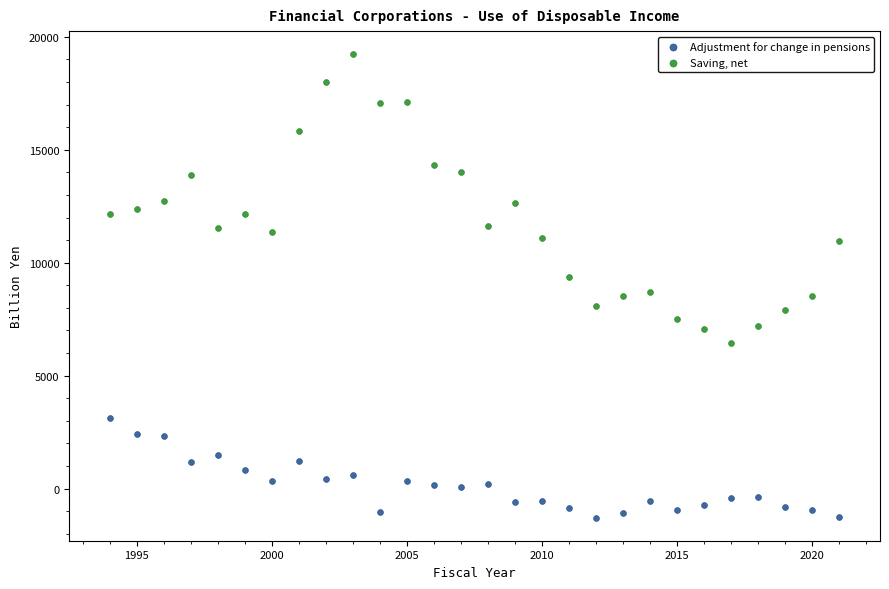

Which series contains the highest Y value?

Saving, net